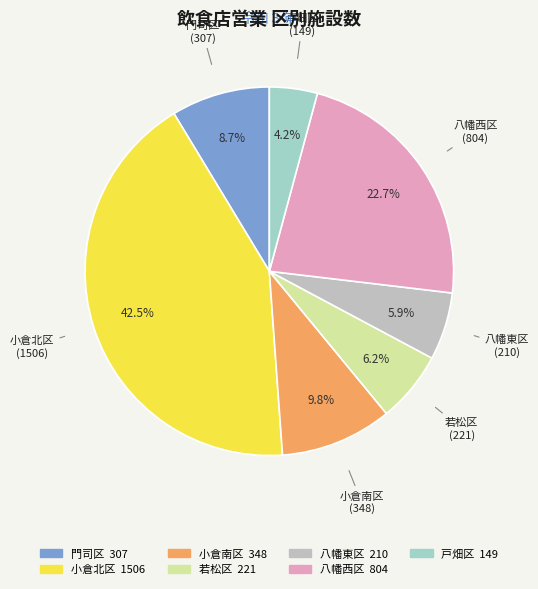

True or false: 若松区 accounts for 6% of the total.

True